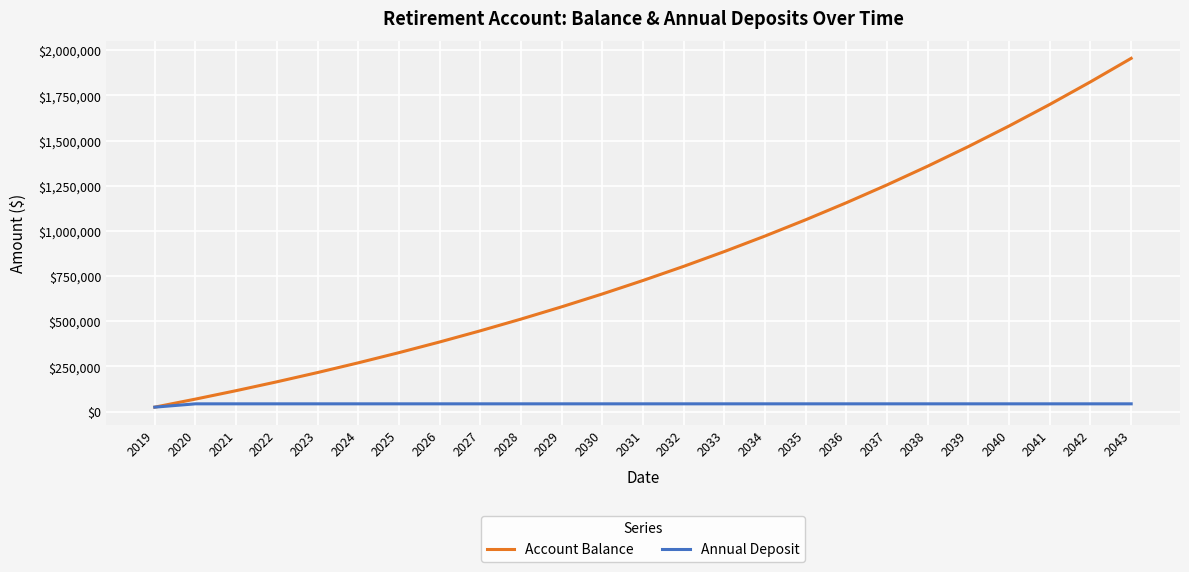

What is the total value across all series at 2019?

50000.0